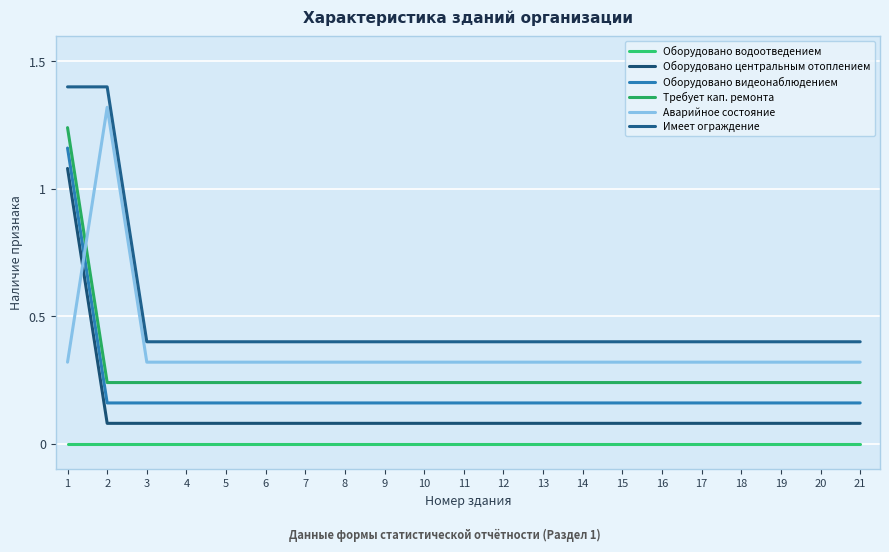

True or false: Оборудовано центральным отоплением has more than 0 interior local peaks.

False